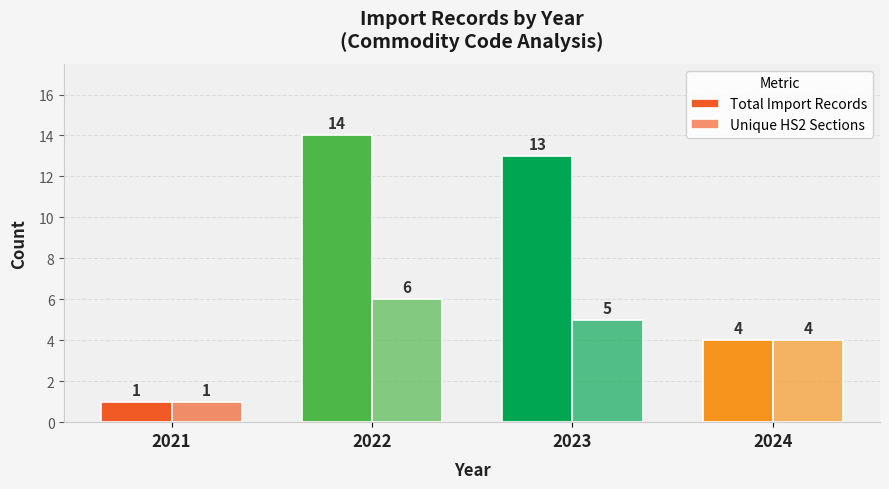

How many values in the Unique HS2 Sections series are below 5?

2